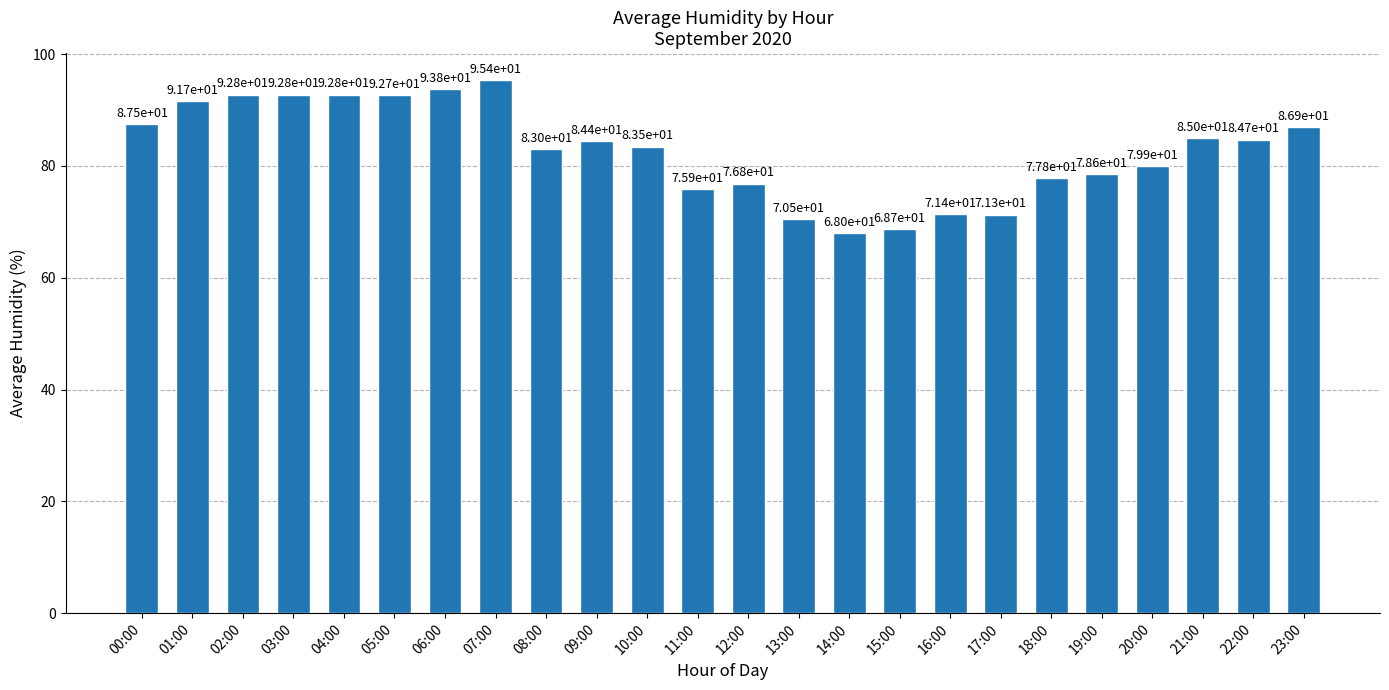

How many bars are there in total?

24